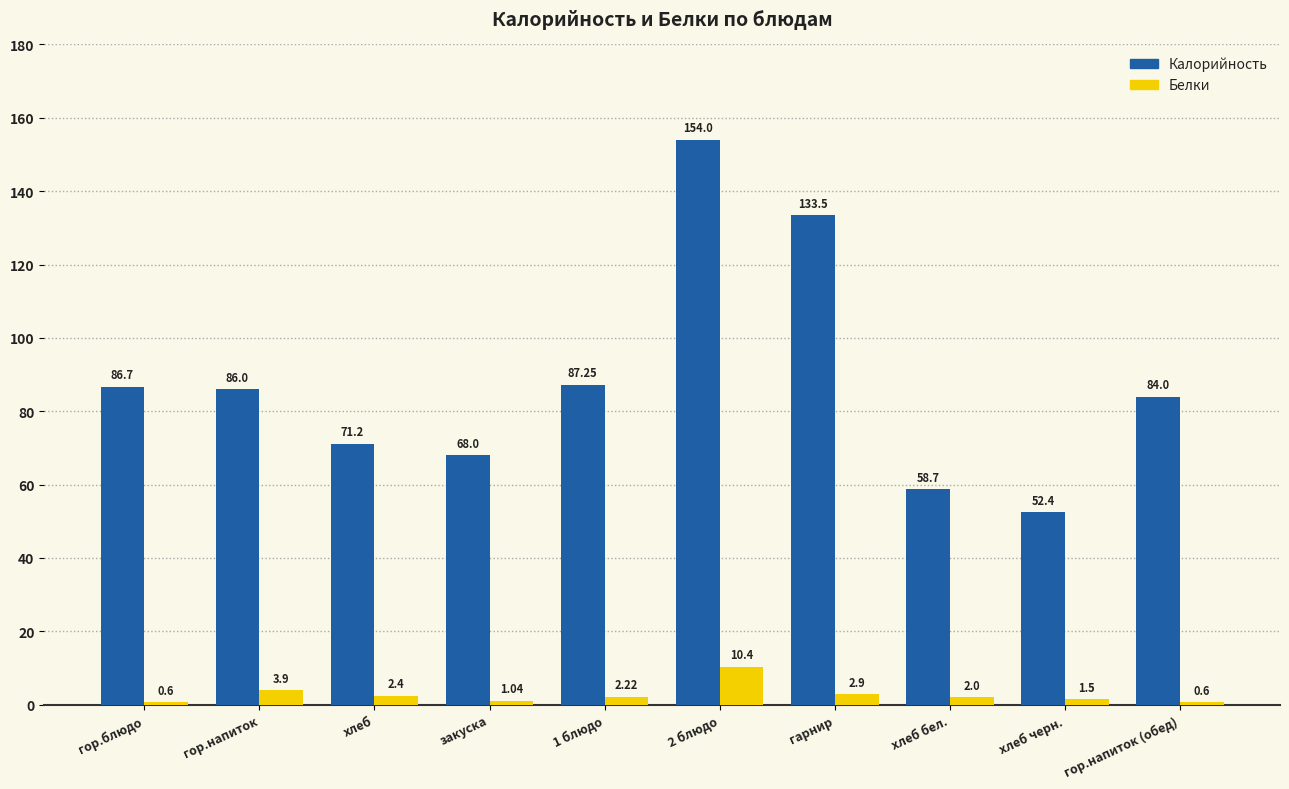

Is the value of Белки at гор.напиток (обед) greater than the value of Калорийность at 2 блюдо?

No